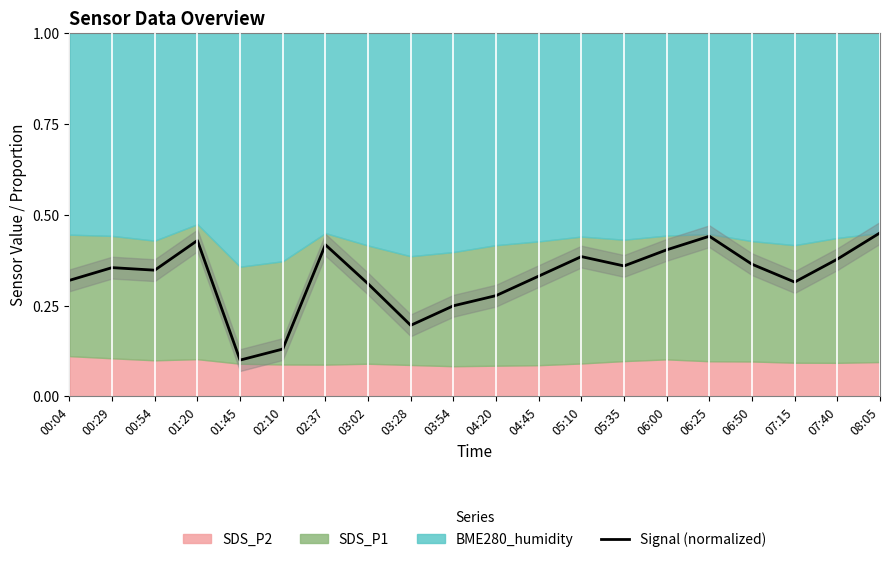

Is it true that the value at 00:54 is 0.5?

False